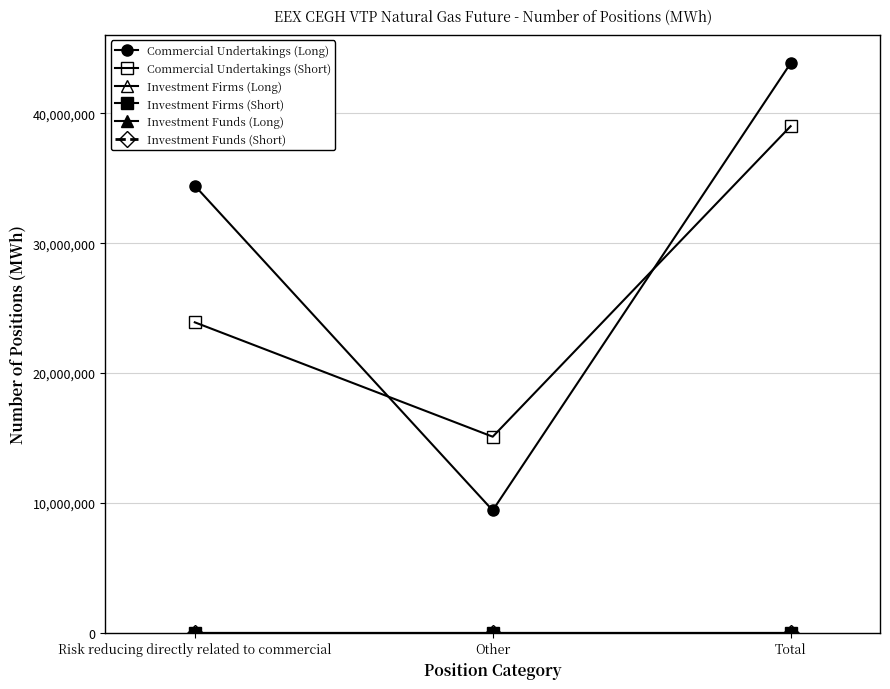

Reading left to right, list all the values displayed in this chart.

Commercial Undertakings (Long): 34426928	9425921	43852849
Commercial Undertakings (Short): 23906182	15099011	39005193
Investment Firms (Long): 0	0	0
Investment Firms (Short): 0	0	0
Investment Funds (Long): 0	0	0
Investment Funds (Short): 0	0	0